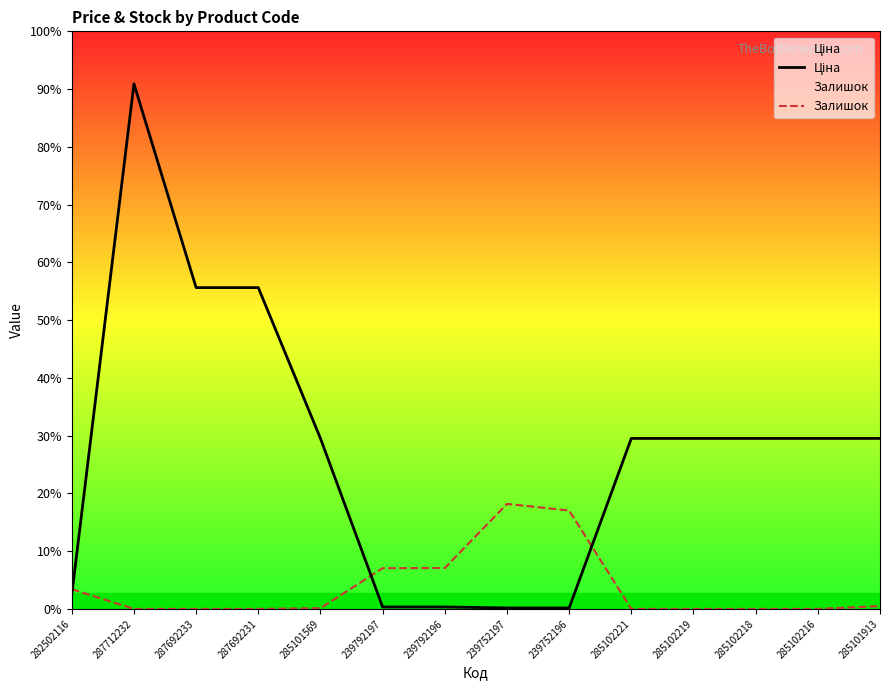

Reading left to right, list all the values displayed in this chart.

Ціна: 813.0	30512.3	18671.5	18671.5	9908.5	113.3	113.3	56.7	56.7	9908.5	9908.5	9908.5	9908.5	9908.5
Залишок: 1146.8	0.0	0.0	0.0	41.0	2367.3	2375.5	6102.5	5717.5	0.0	0.0	0.0	0.0	163.8